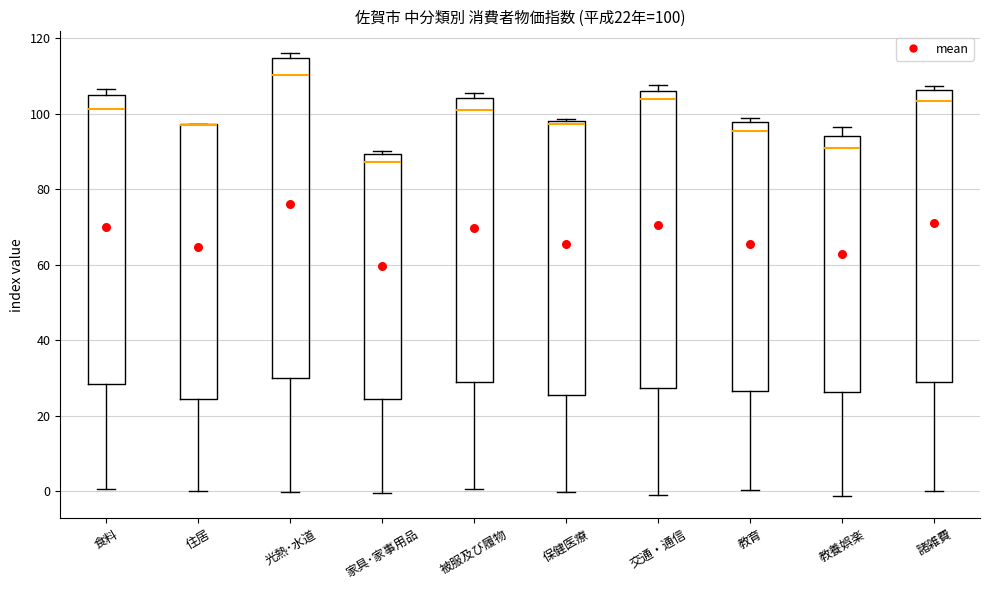

Which box is the tallest, from its lower edge to its upper edge?

光熱･水道